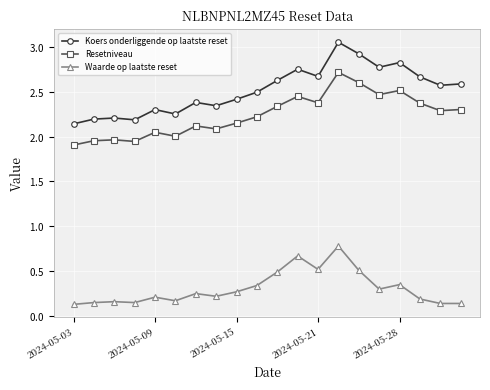

What are all the series names shown in the legend?

Koers onderliggende op laatste reset, Resetniveau, Waarde op laatste reset